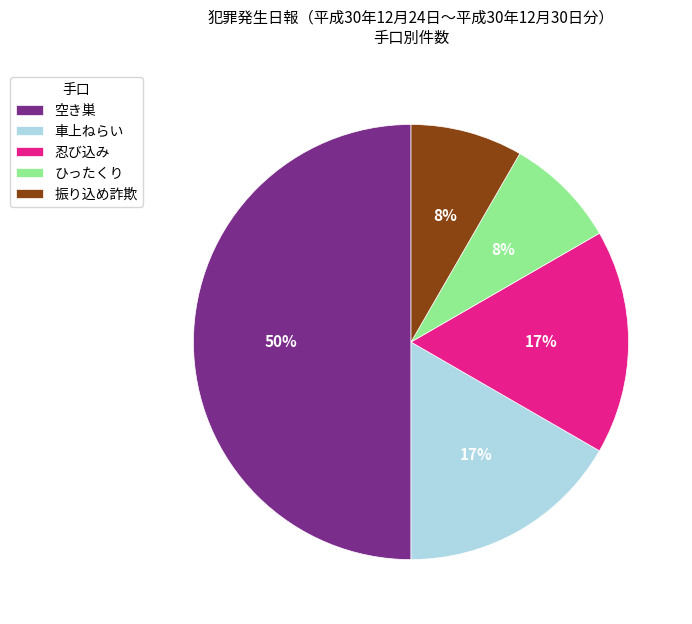

Which slice is the largest?

空き巣